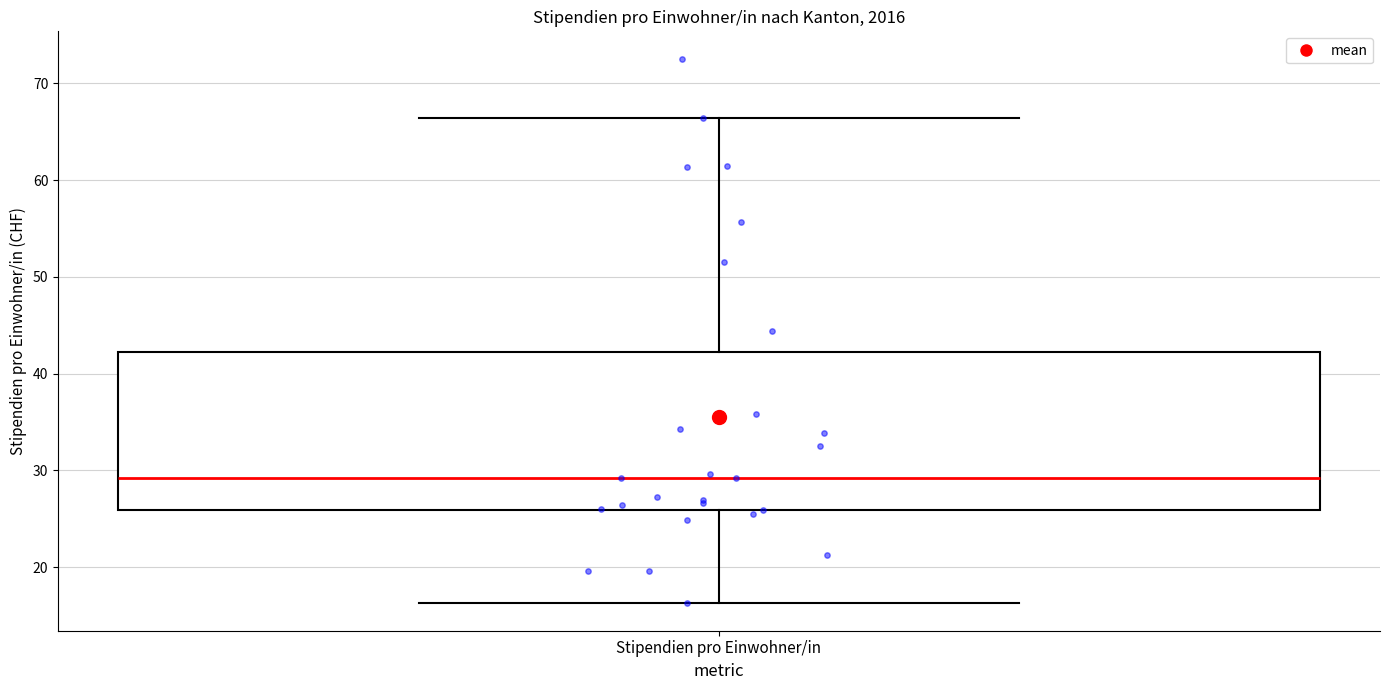

Transcribe this box plot: give where the median line is, the range the box spans, and where the two whiskers end, as read against the y-axis. The values are not printed on the chart, so give them approximately, as read against the axis.

median 29, box 26 to 42, whiskers 16 to 66